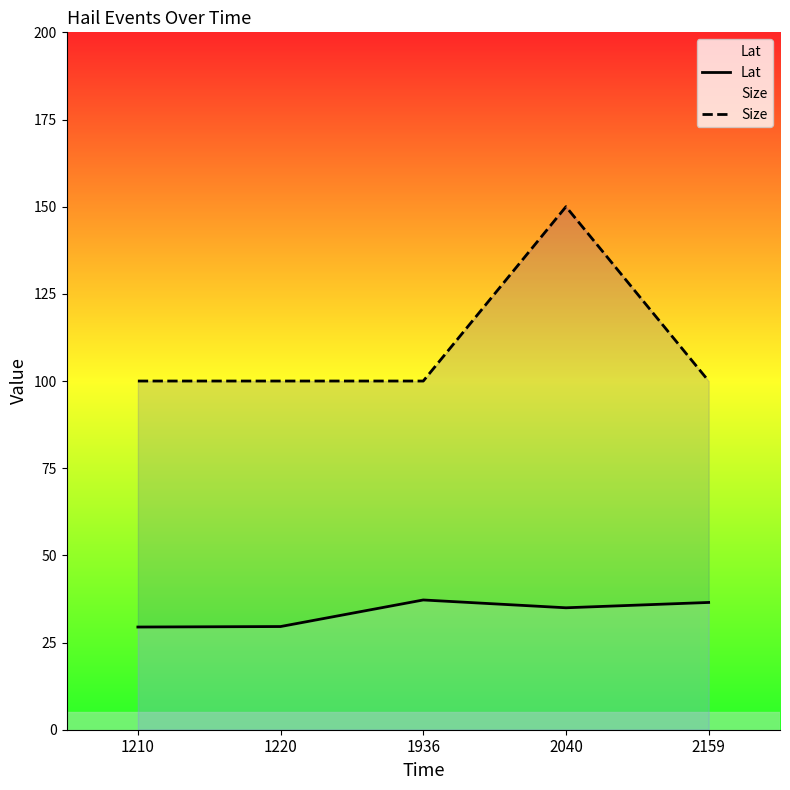

What is the value of the Lat point at the 2nd from the left?

29.6